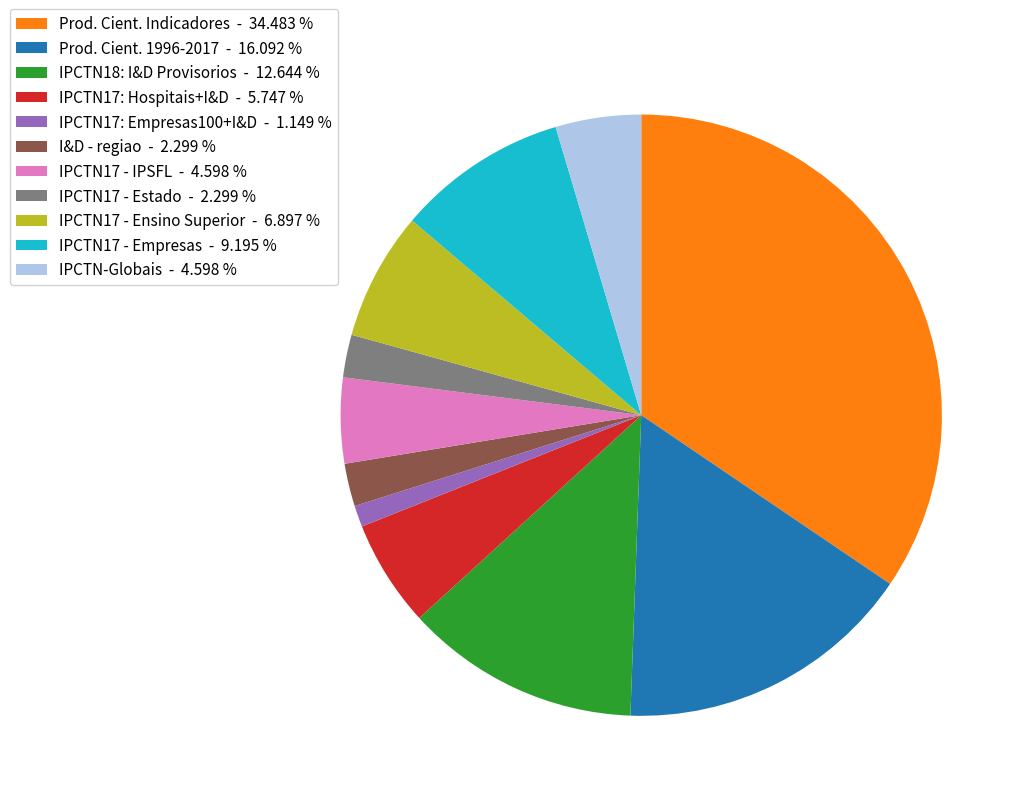

Which has a higher value, IPCTN18: I&D Provisorios - 12.644 % or IPCTN17 - Ensino Superior - 6.897 %?

IPCTN18: I&D Provisorios - 12.644 %